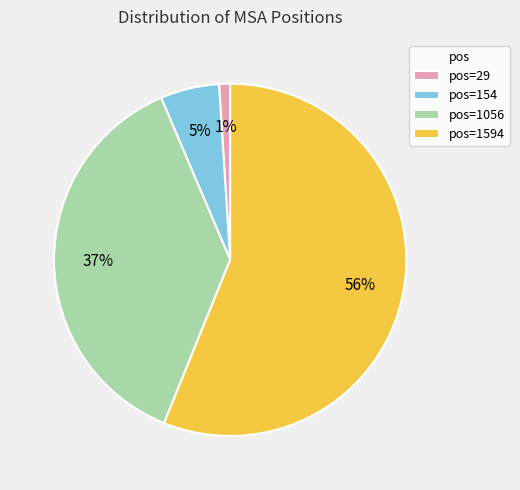

Count the number of slices in the pie.

4